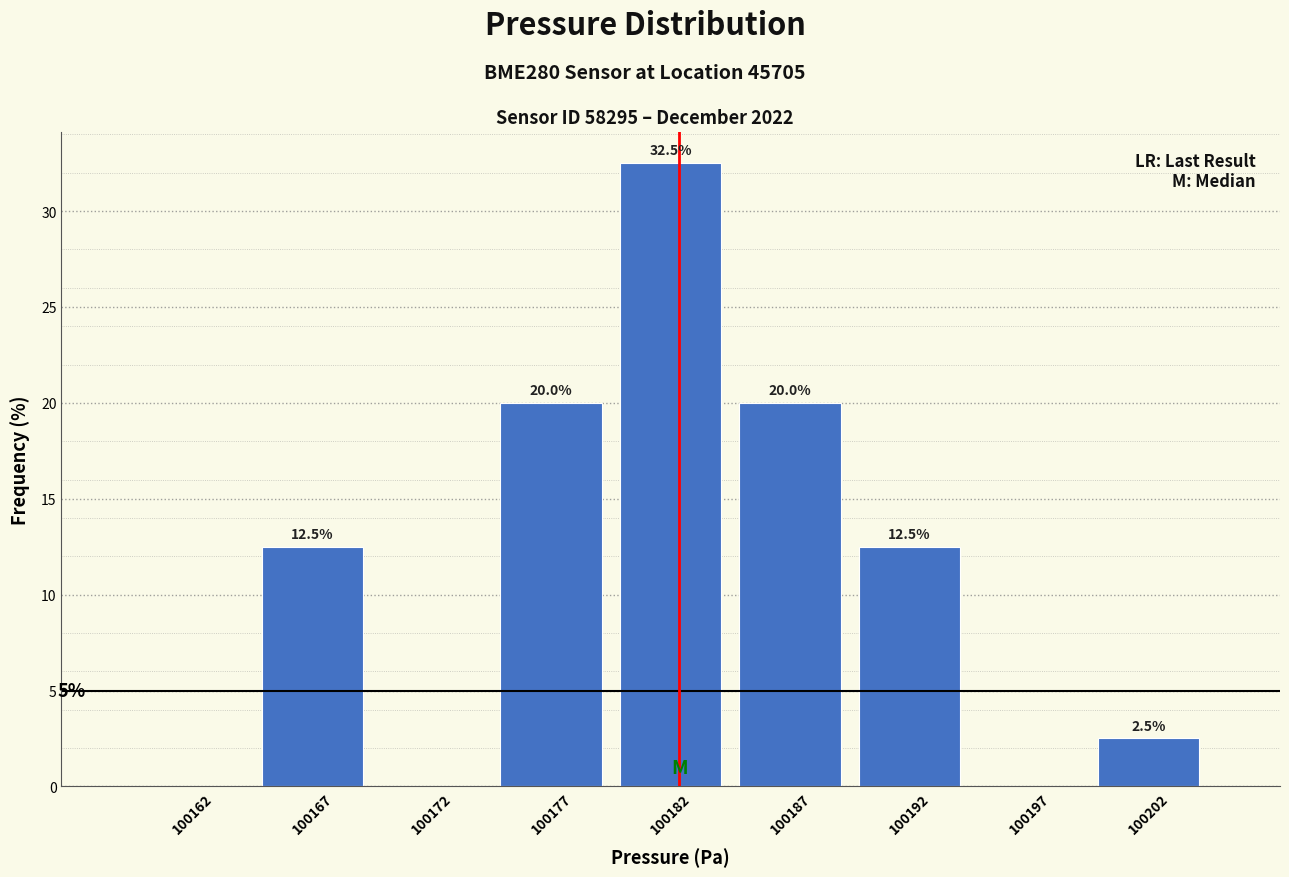

Over which range of the x-axis is the bar tallest?

100180 to 100185